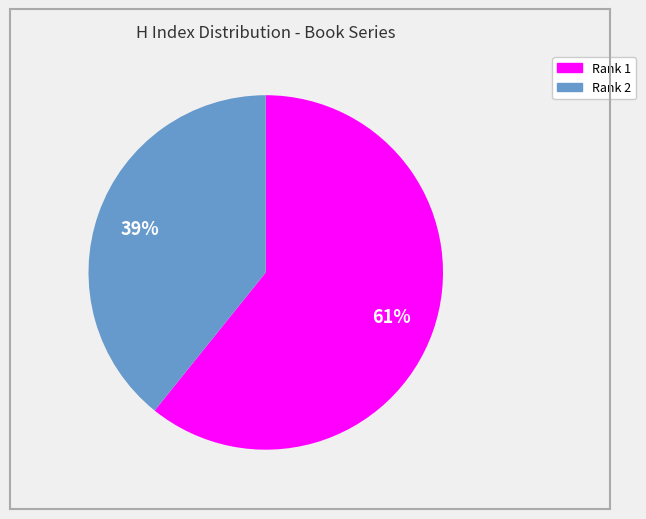

Is there a majority slice in this chart?

Yes